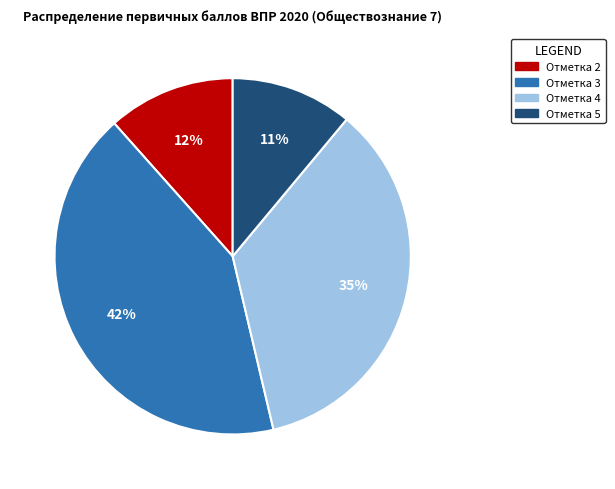

How many segments does this pie chart have?

4